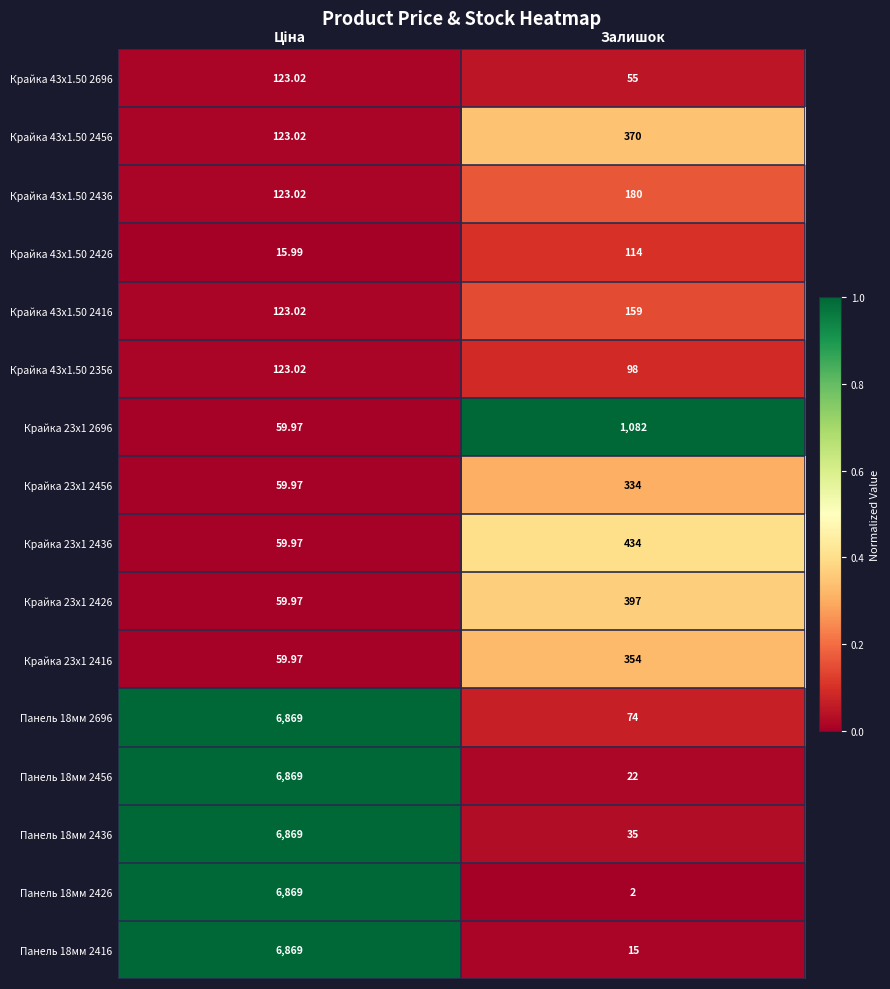

At which label does Крайка 43x1.50 2426 reach its peak?

Залишок